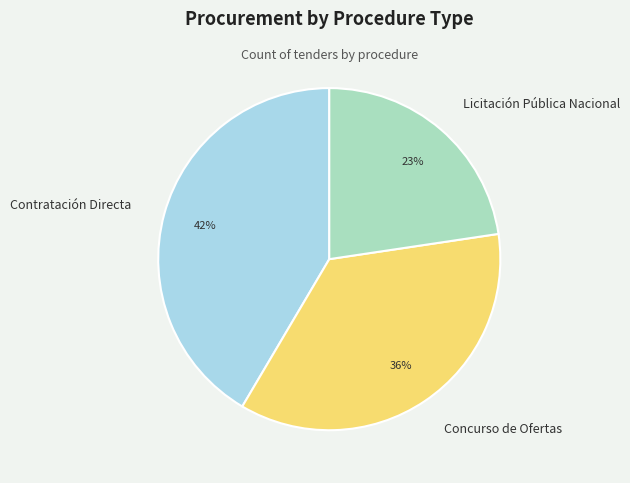

Rank the categories by value from lowest to highest.

Licitación Pública Nacional, Concurso de Ofertas, Contratación Directa